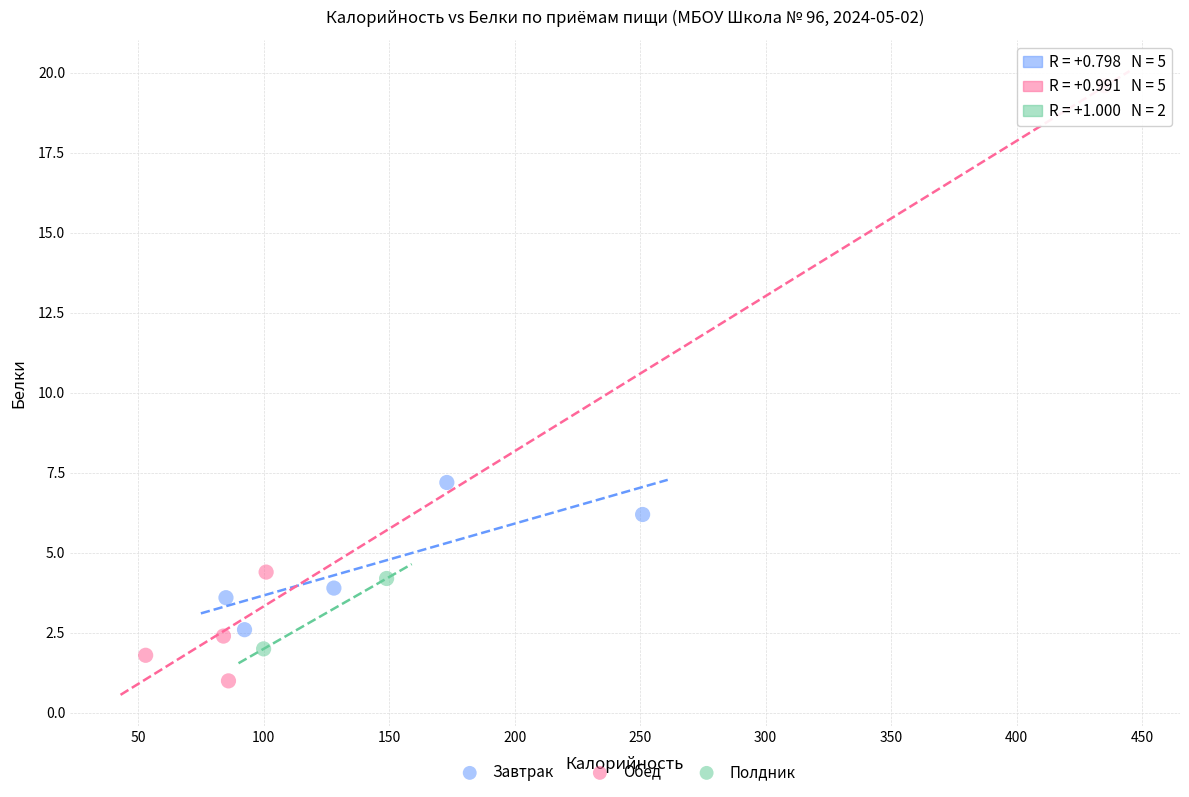

Which series contains the lowest Y value?

Обед